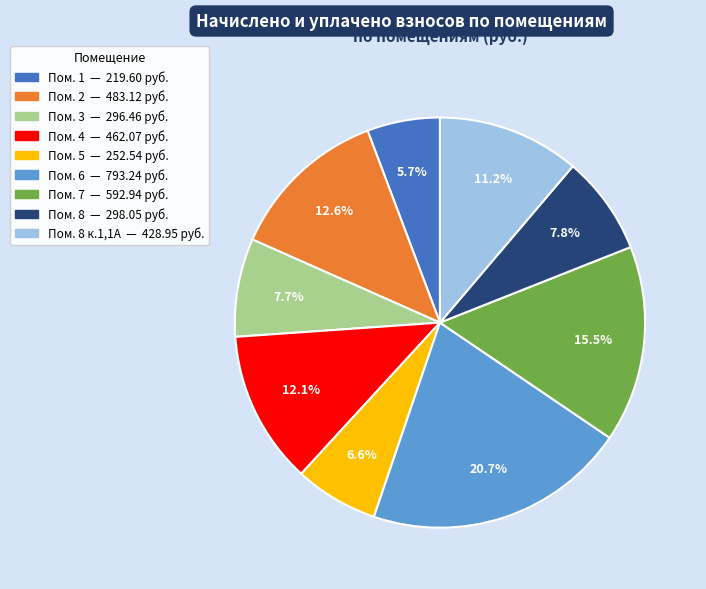

Is there any slice that represents more than half of the pie?

No